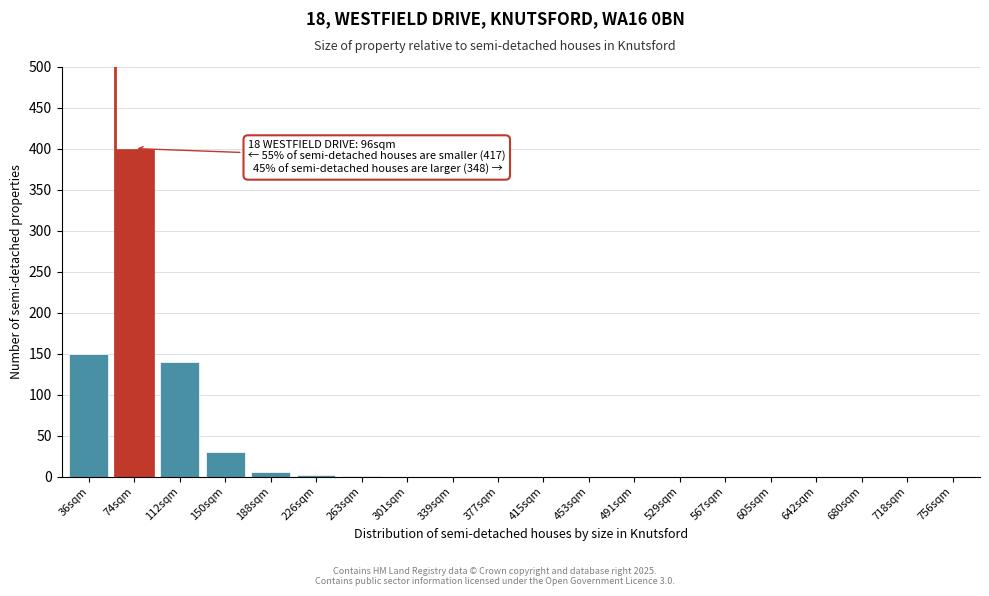

True or false: the data shows 0 at 605sqm.

True